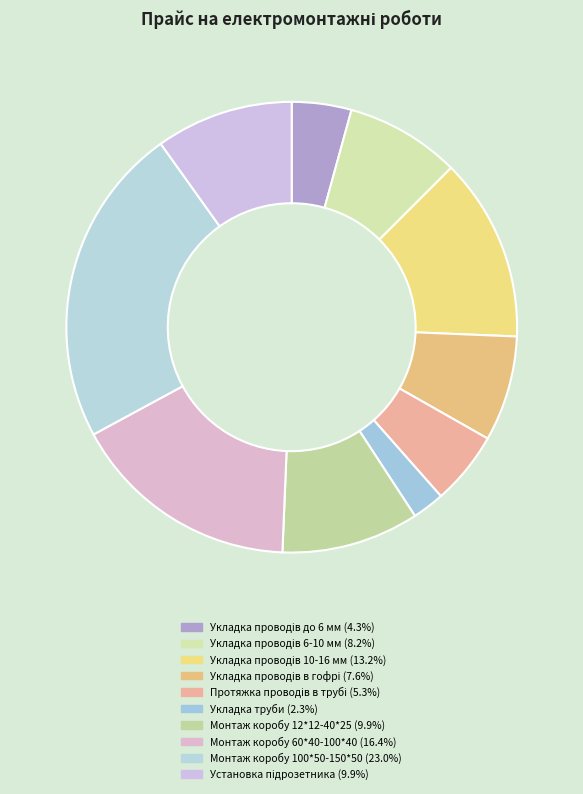

What percentage is the Монтаж коробу 60*40-100*40 slice, to the nearest percent?

16%